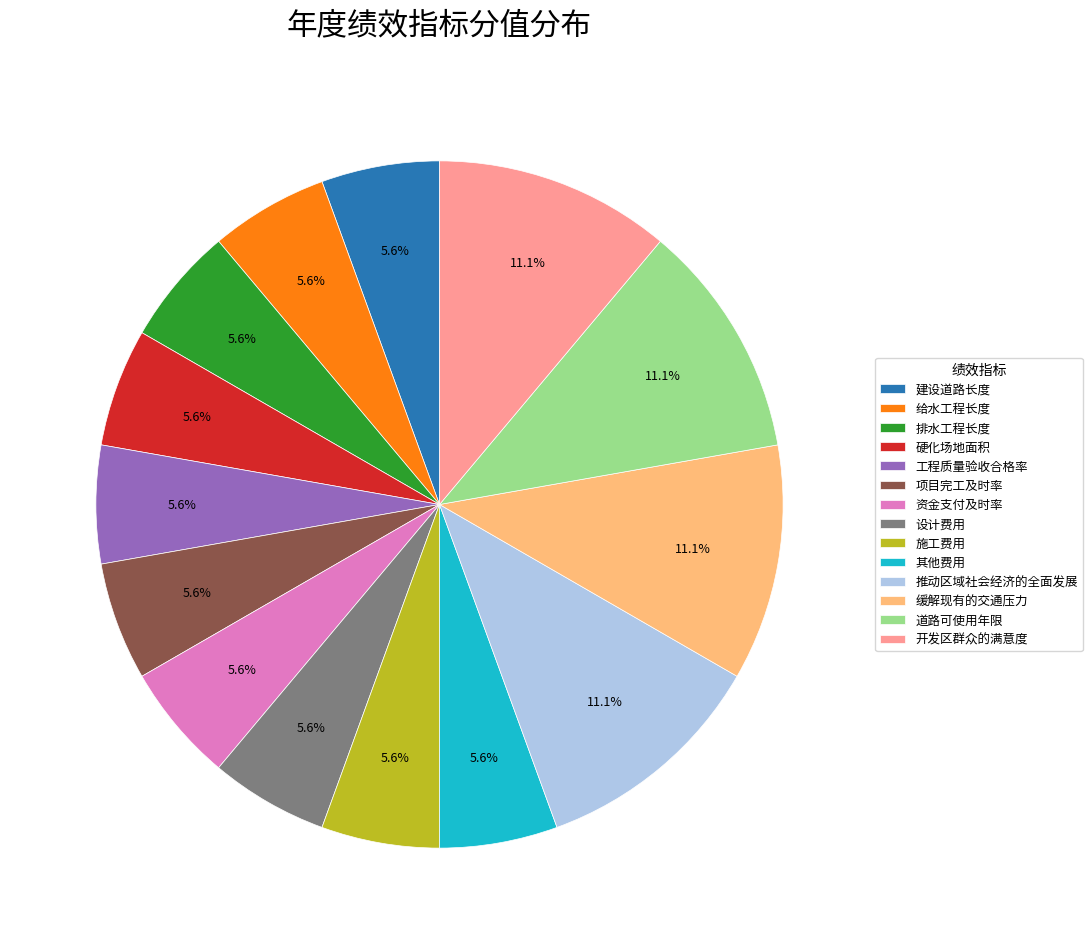

To the nearest percent, what portion does 项目完工及时率 represent?

6%